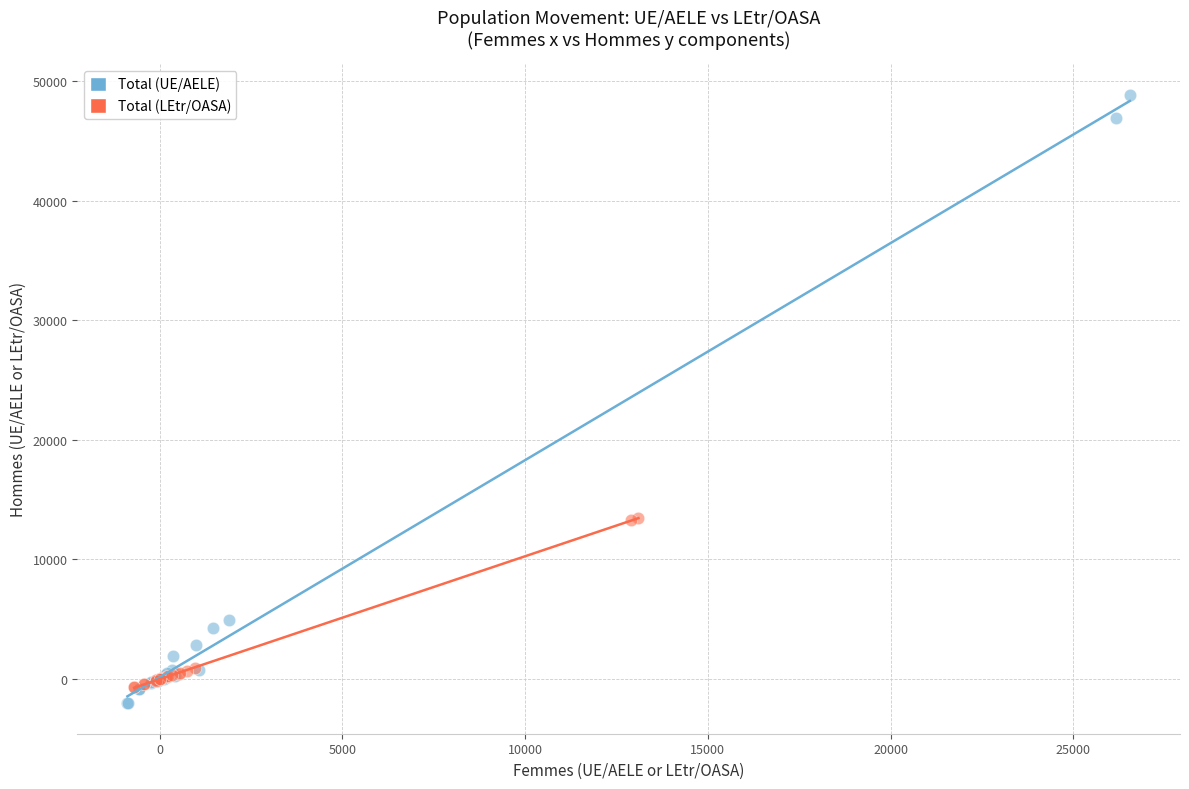

Which series reaches the maximum Y coordinate?

Total (UE/AELE)